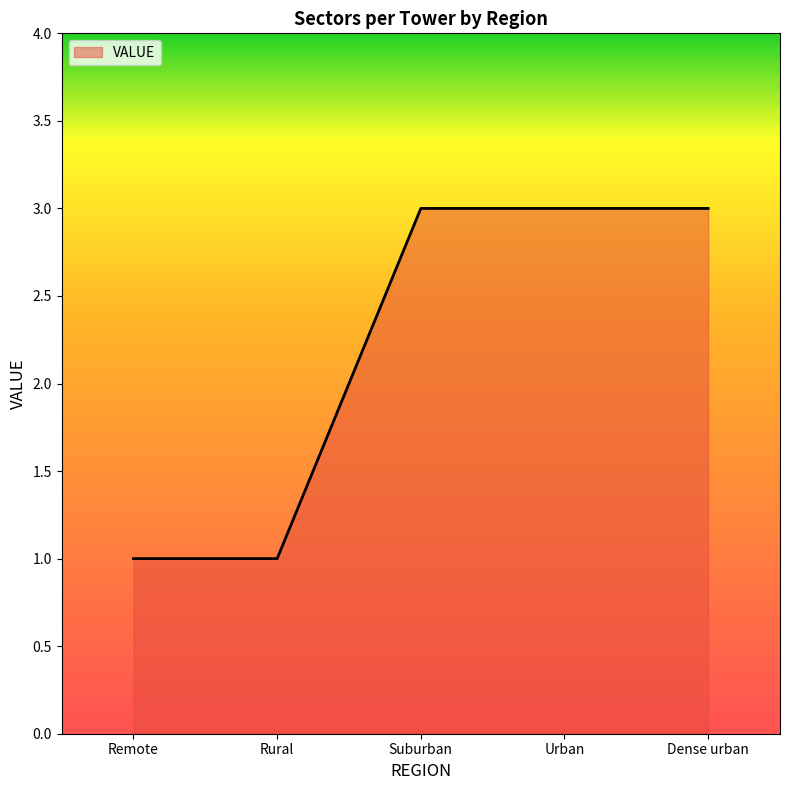

Reading left to right, list all the values displayed in this chart.

1	1	3	3	3